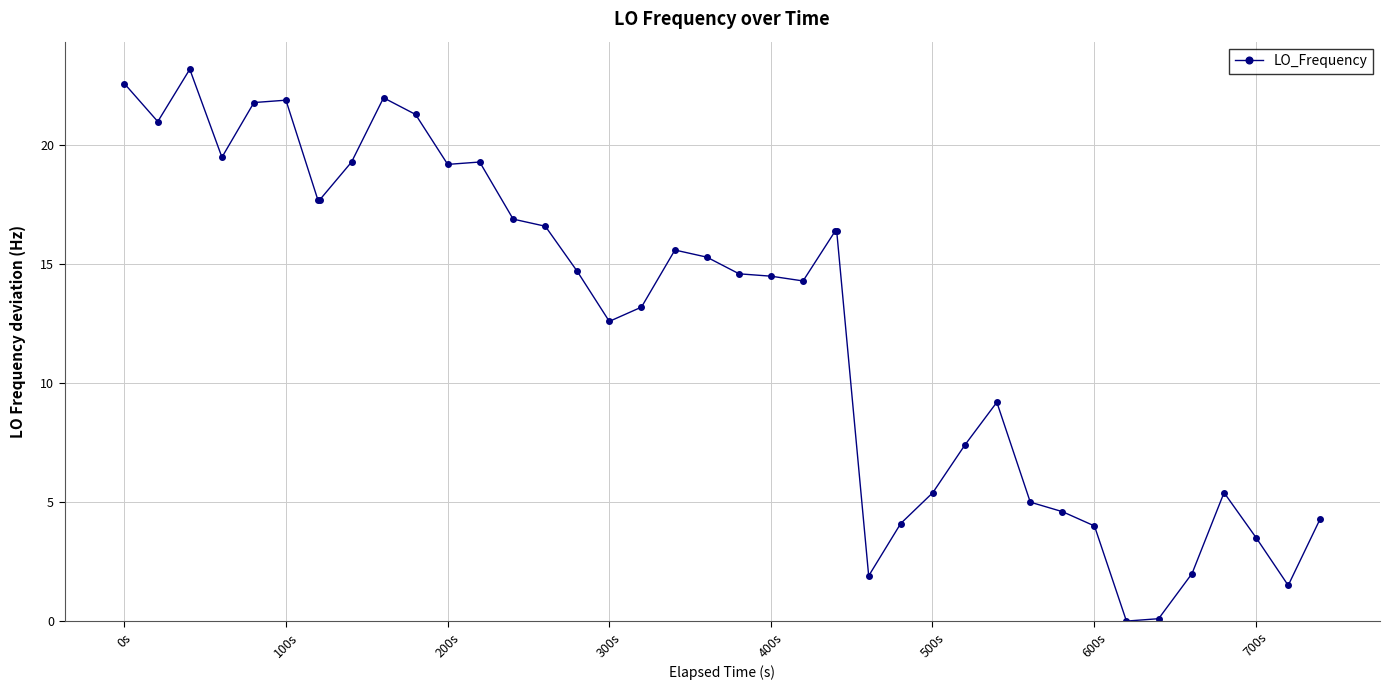

What is the average value?

12.7